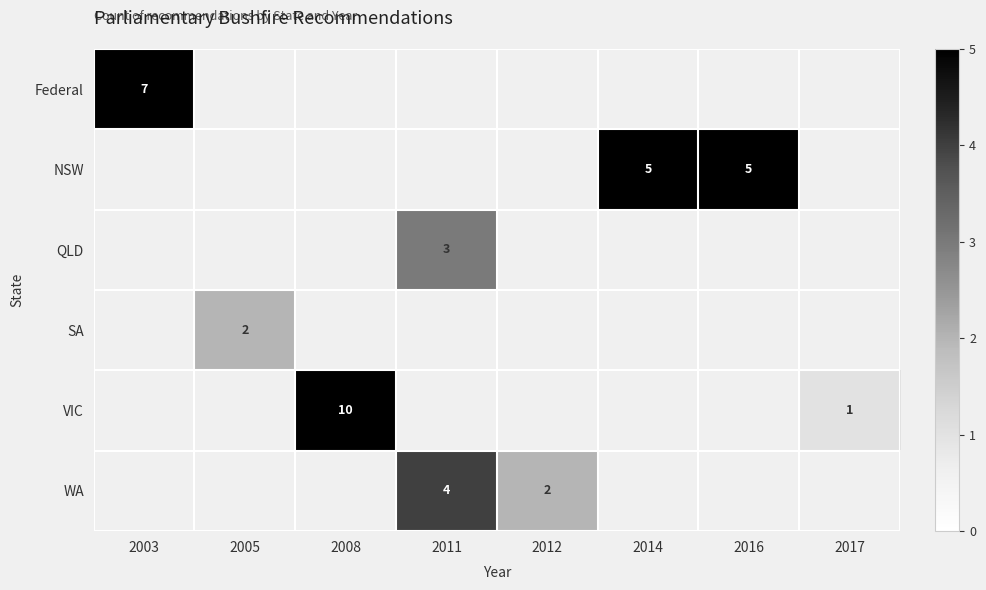

True or false: WA has a value of 4 at 2011.

True